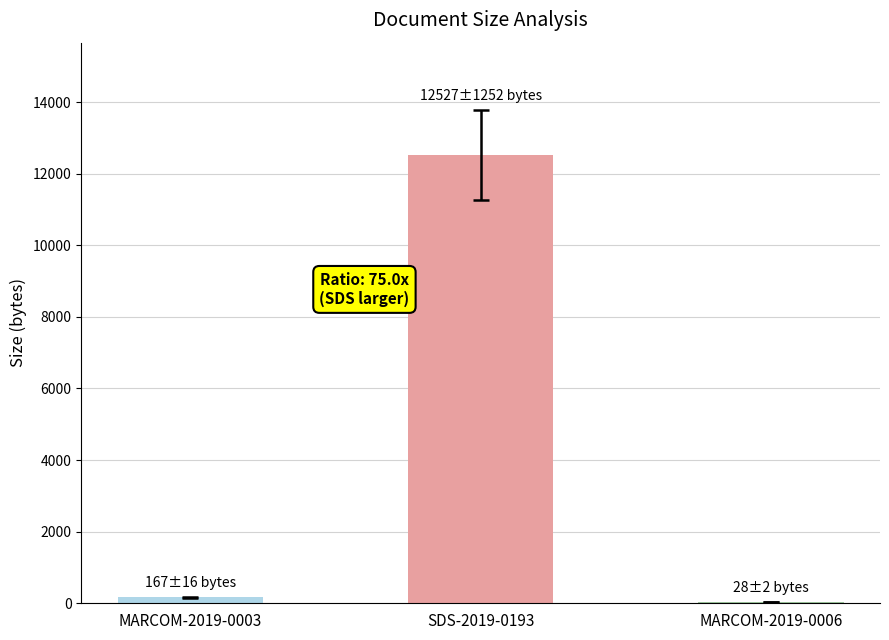

Which label corresponds to the largest value in the chart?

SDS-2019-0193